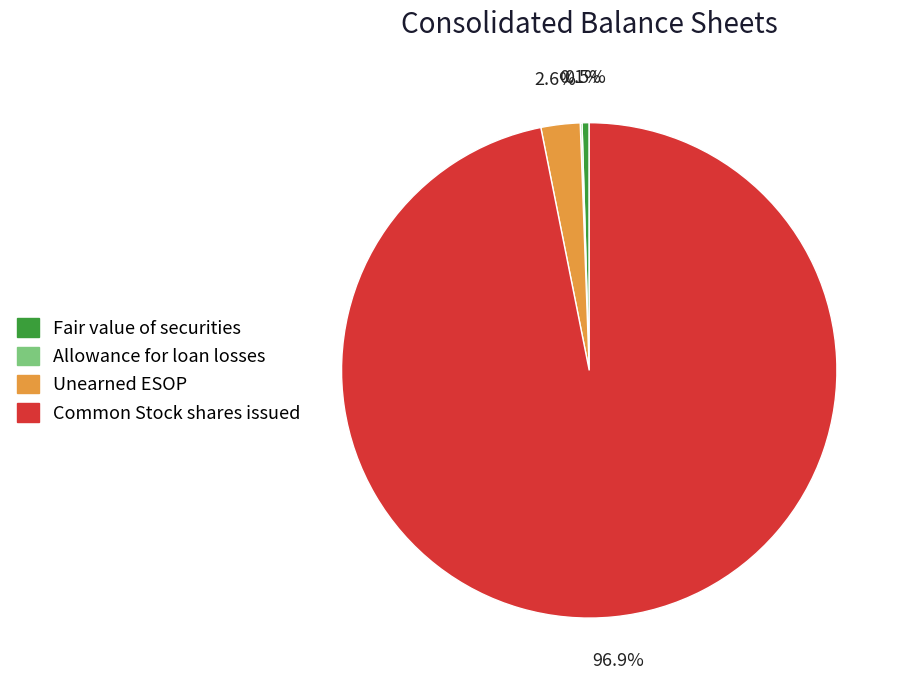

Which slice is the largest?

Common Stock shares issued